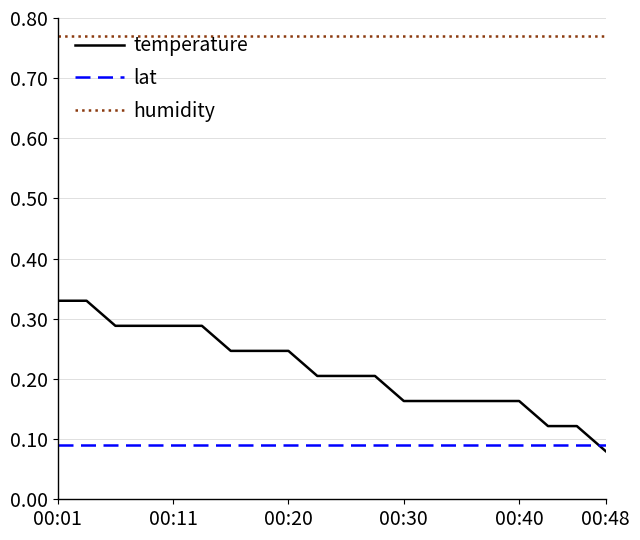

Which series has the largest total across all categories?

humidity